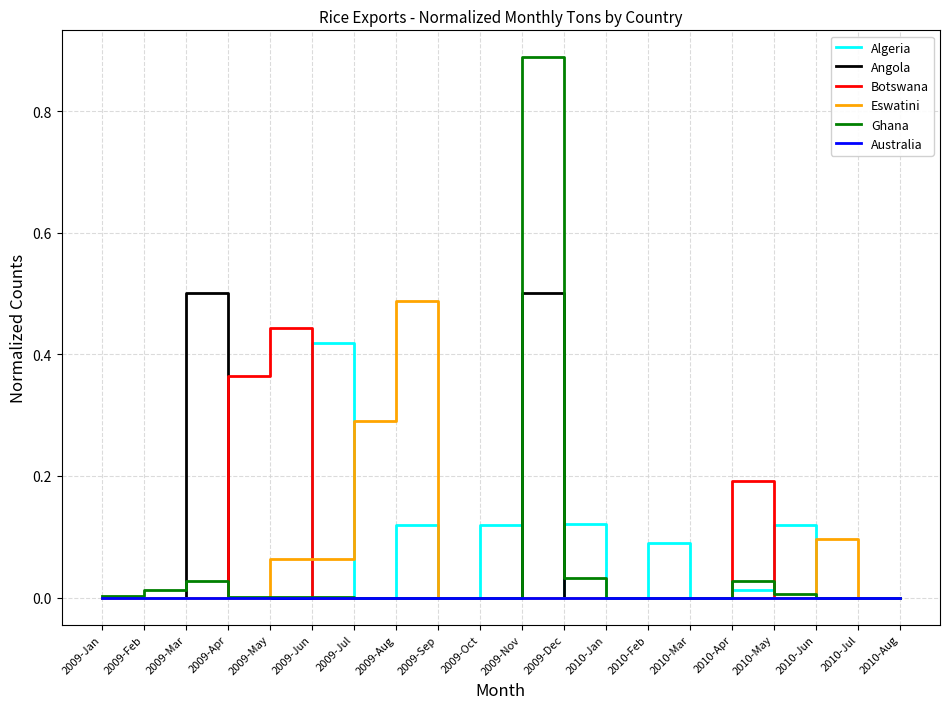

Is it true that Algeria equals 0.1 at 2010-May?

True